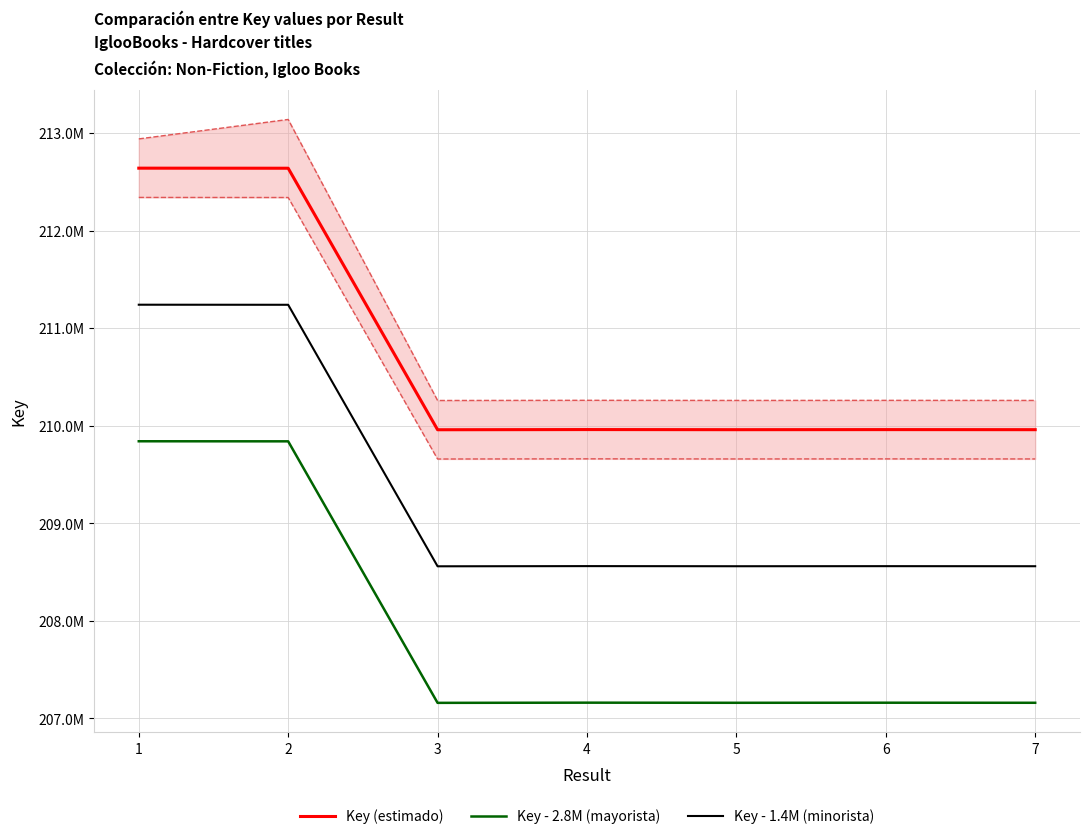

How many interior local peaks does the Key (estimado) series have?

2